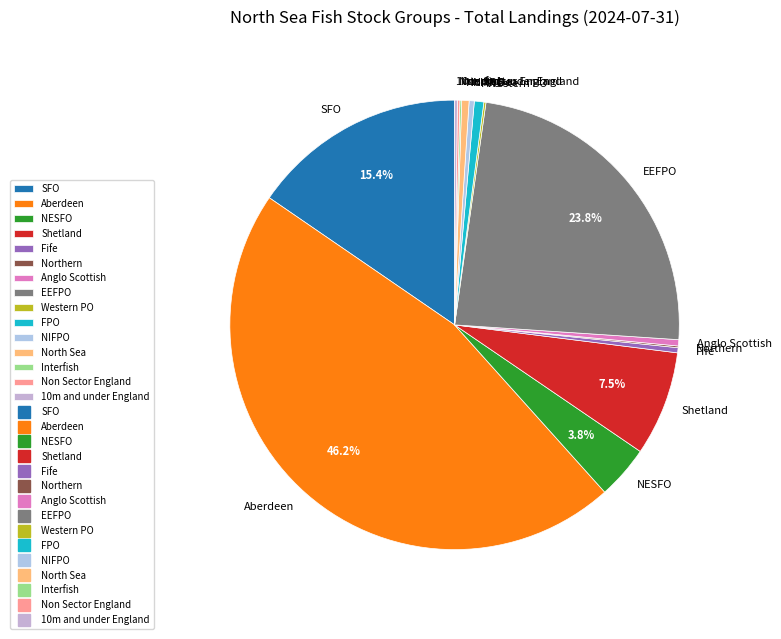

To the nearest percent, what percentage of the pie is NESFO?

4%